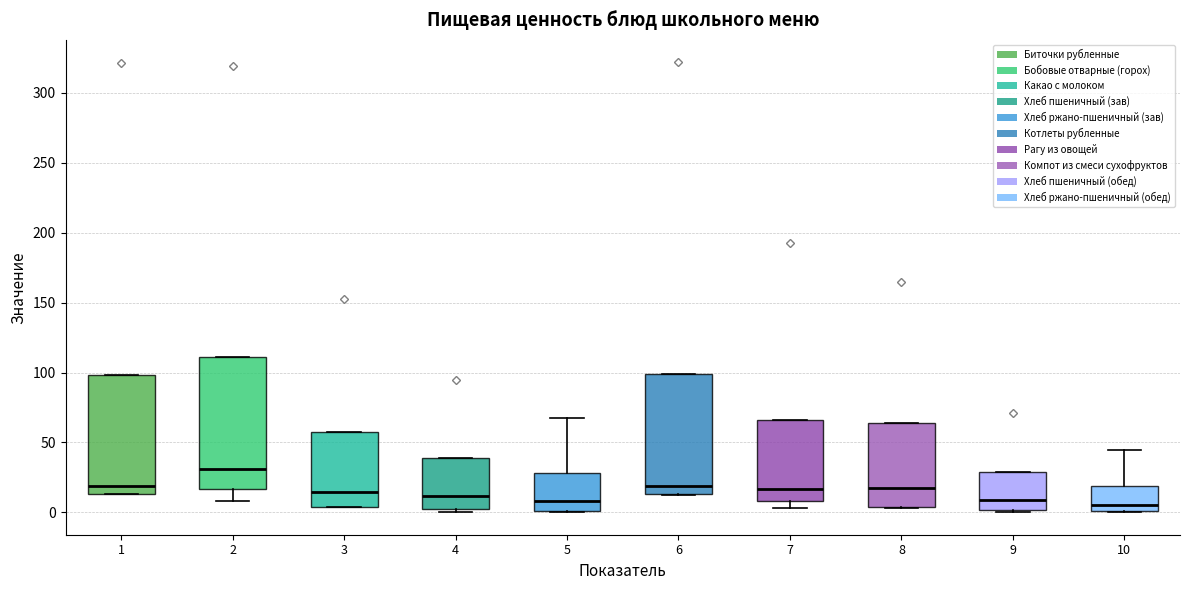

Which box has the highest median line?

2